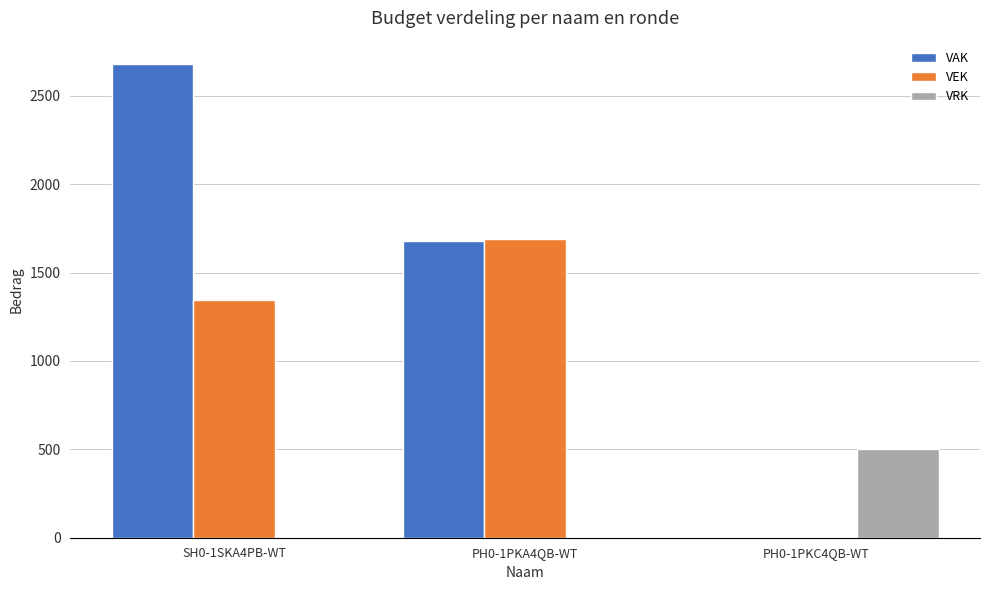

The value of VAK at PH0-1PKA4QB-WT is 1680. True or false?

True